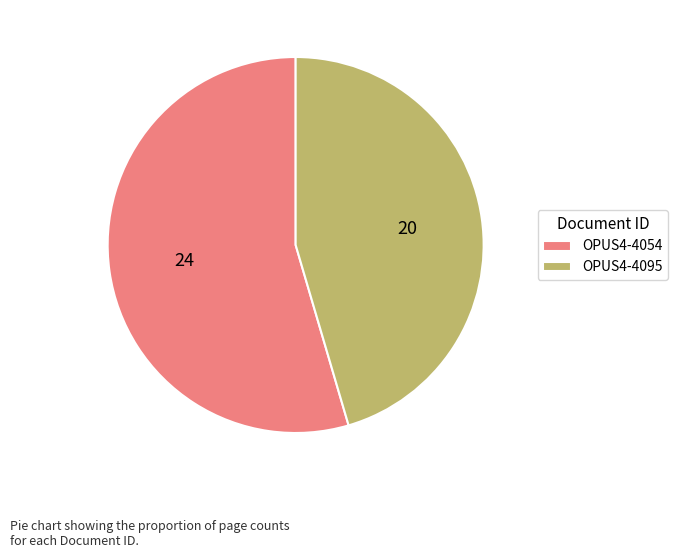

What is the ratio of the value at OPUS4-4095 to the value at OPUS4-4054?

0.8